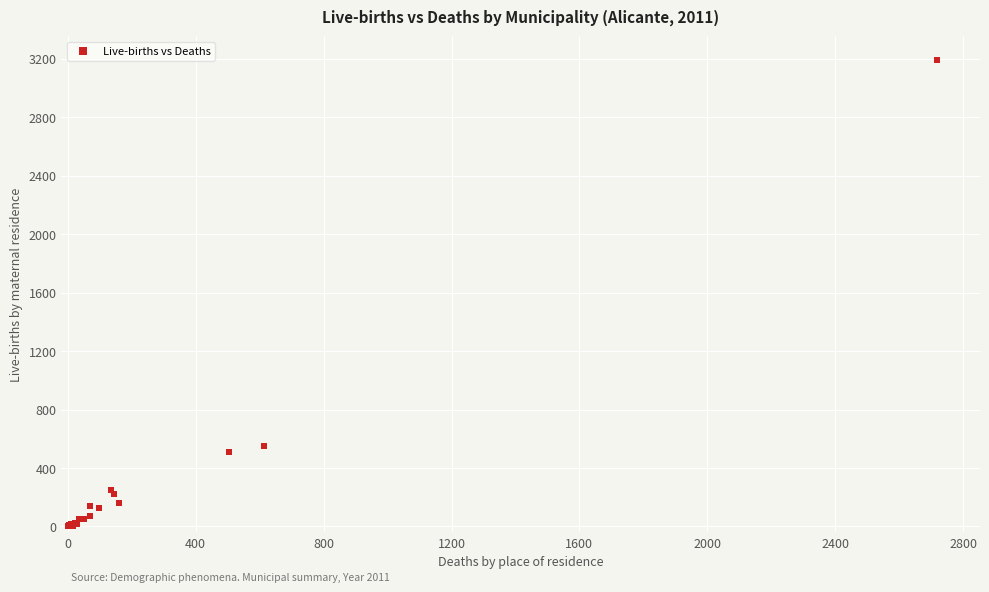

What Y value in the scatter plot is closest to 1597?

553